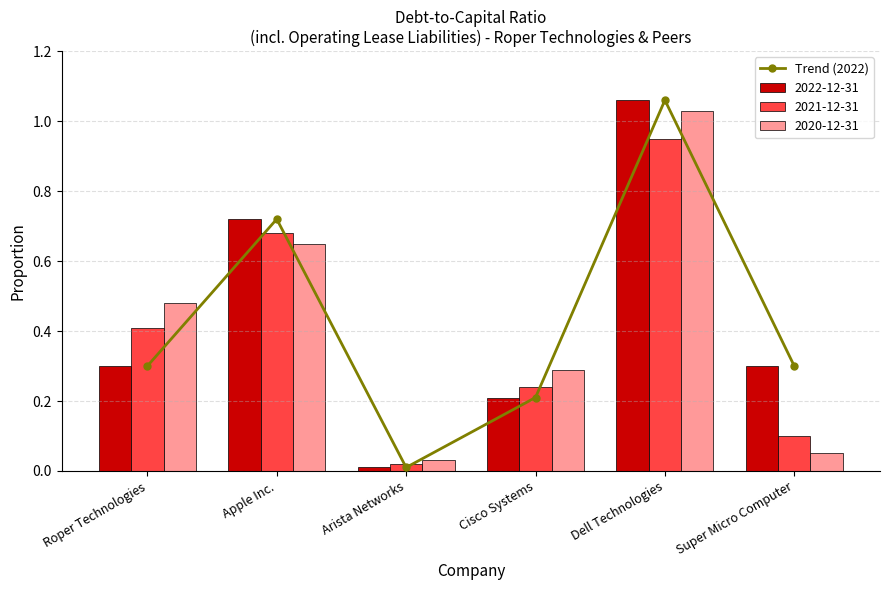

Which label corresponds to the smallest value in the chart?

Arista Networks